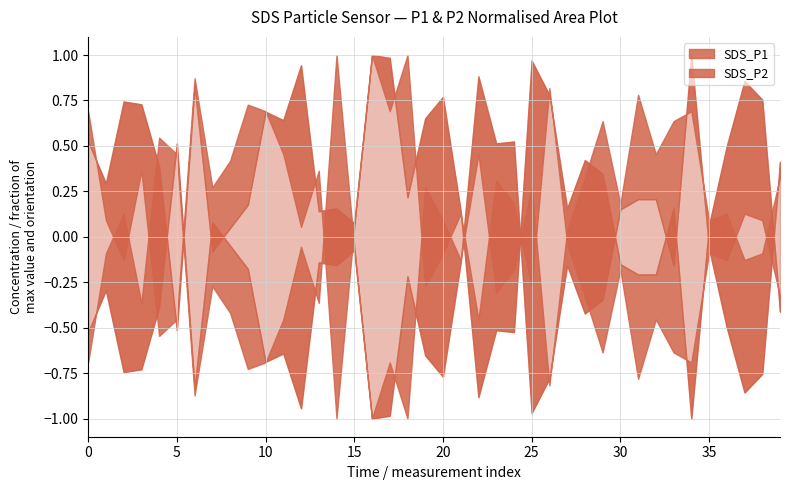

Is the value of SDS_P2 at 01:00 greater than the value of SDS_P1 at 00:28?

No